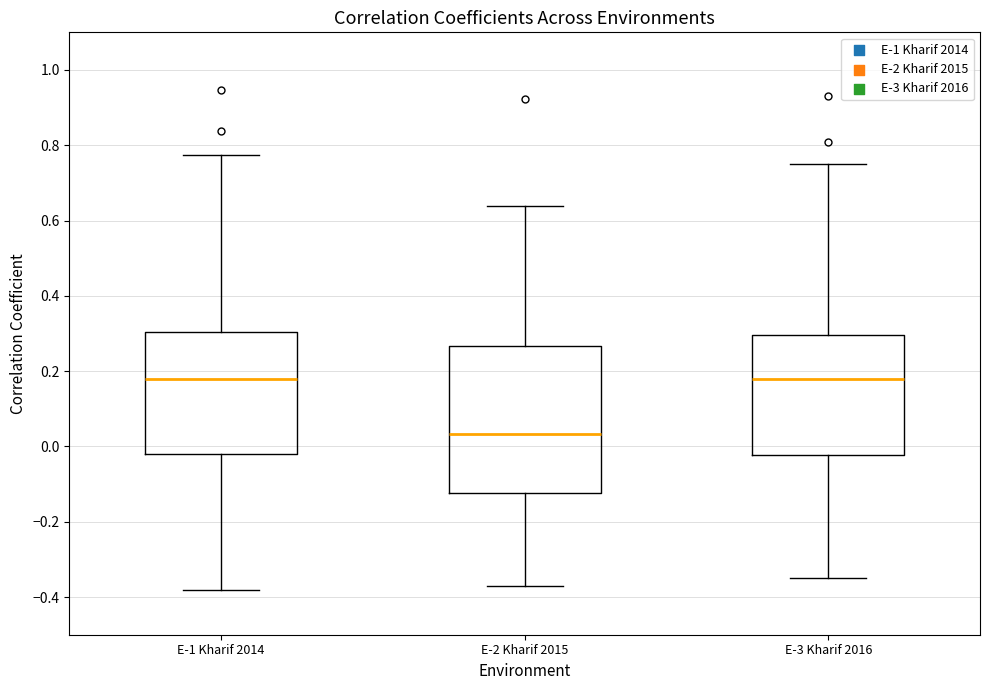

Which box has the lowest median line?

E-2 Kharif 2015